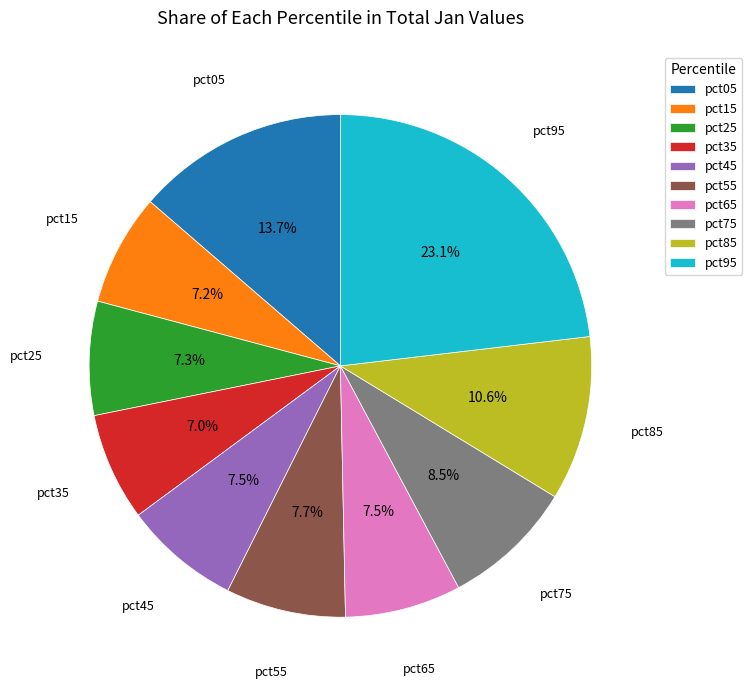

To the nearest percent, what percentage of the pie is pct05?

14%